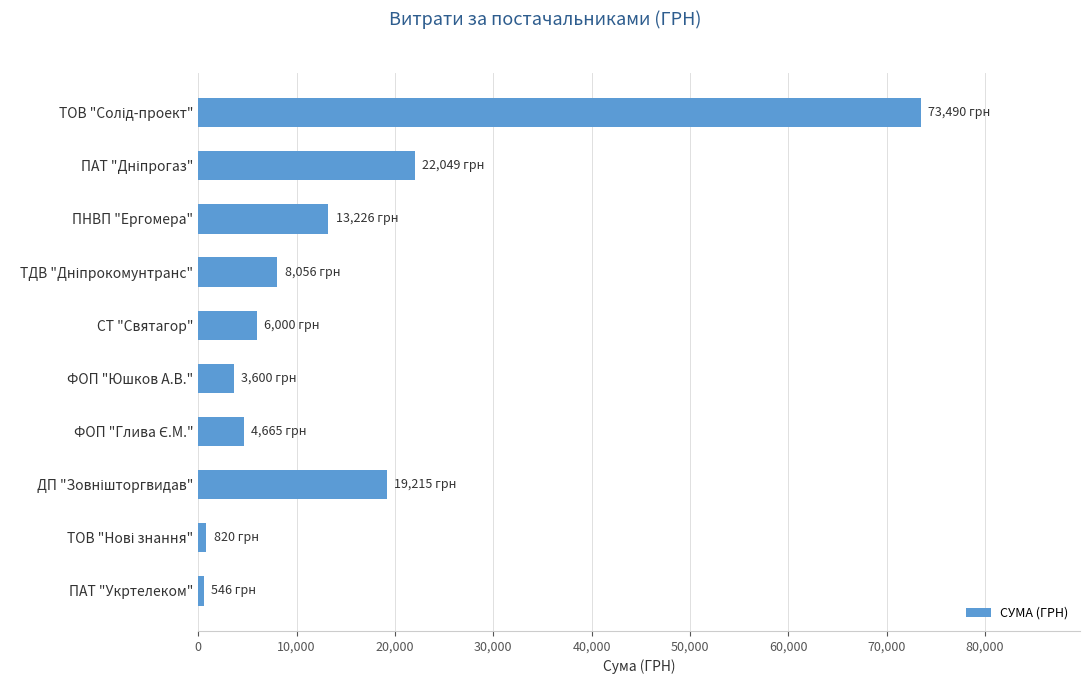

What is the greatest value displayed?

73490.0